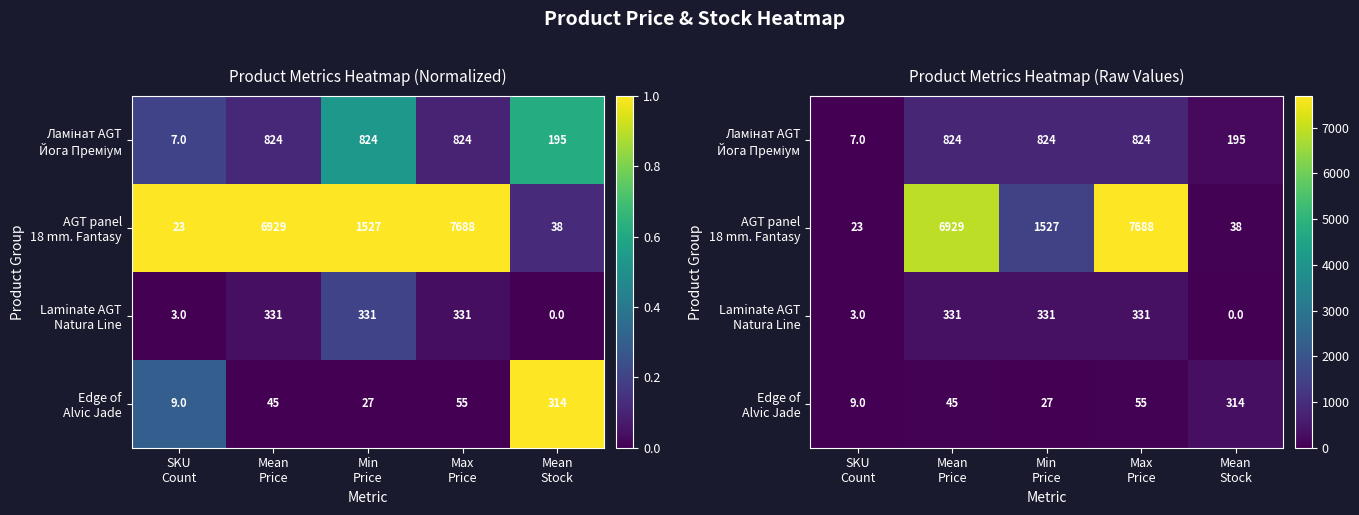

At which category does the chart reach its minimum across all series?

Mean
Stock